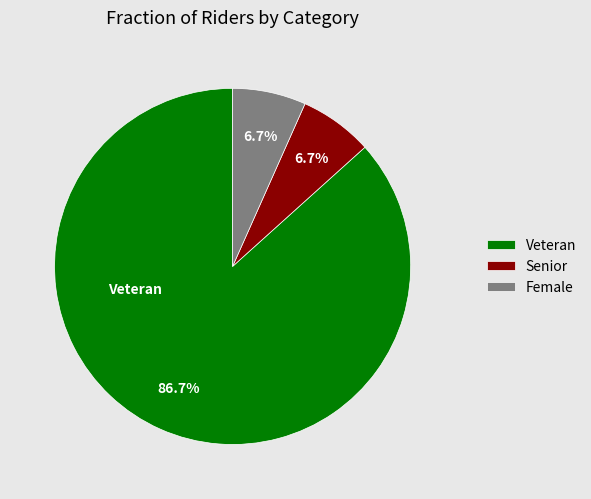

Do Senior and Veteran together represent more than half of the pie?

Yes